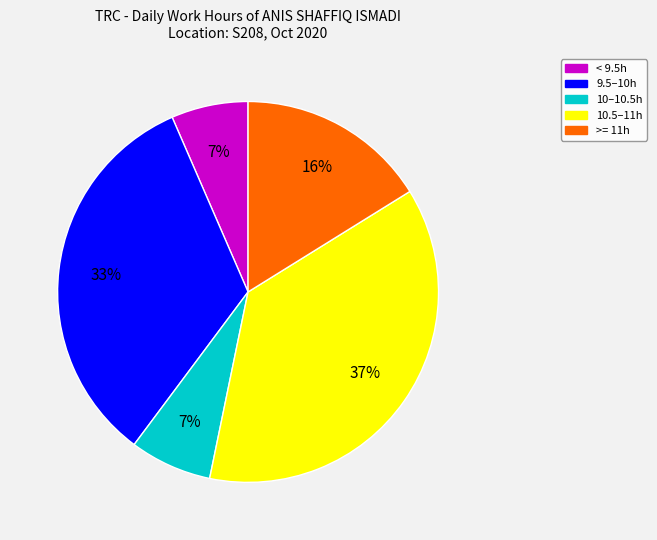

Does any single category account for the majority?

No